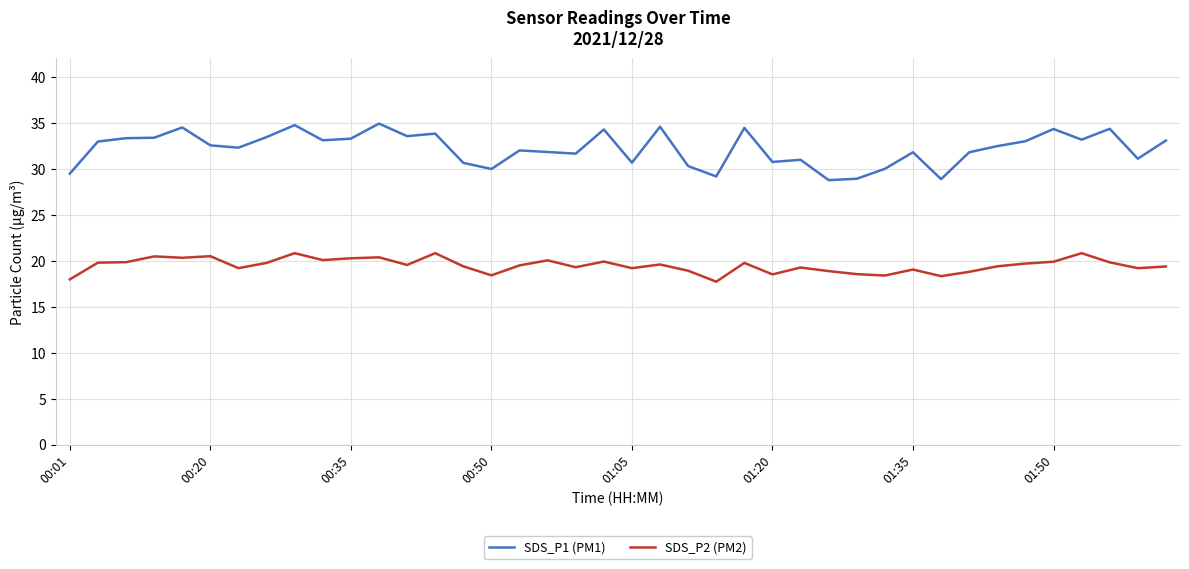

Rank the series by their average value, from highest to lowest.

SDS_P1 (PM1), SDS_P2 (PM2)